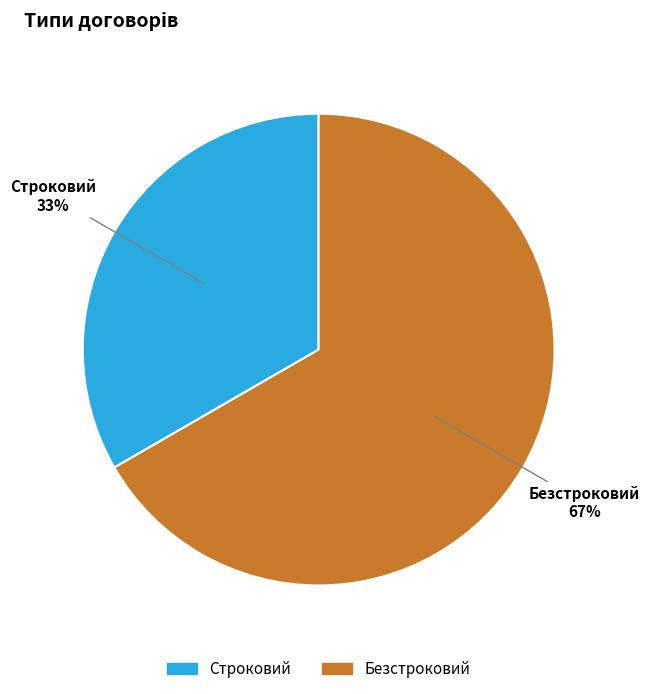

Count the number of slices in the pie.

2